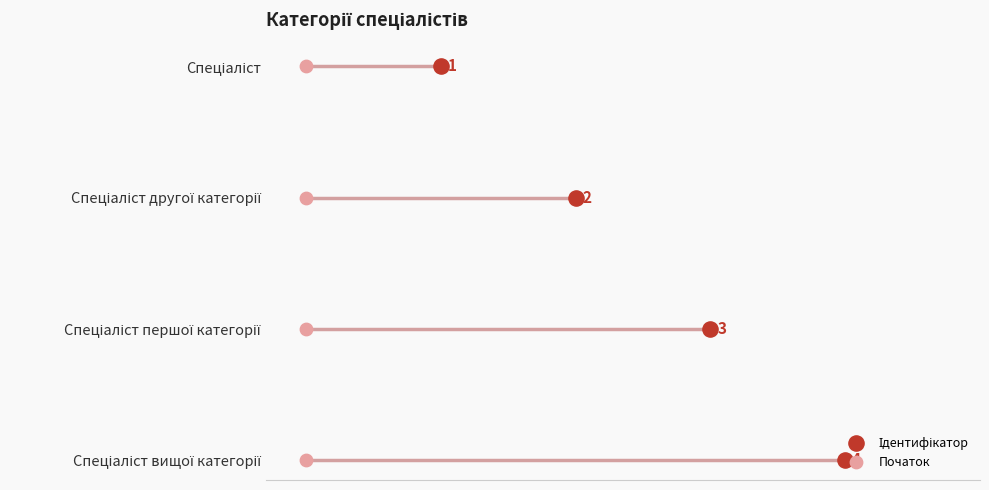

Which series has the largest total across all categories?

Ідентифікатор